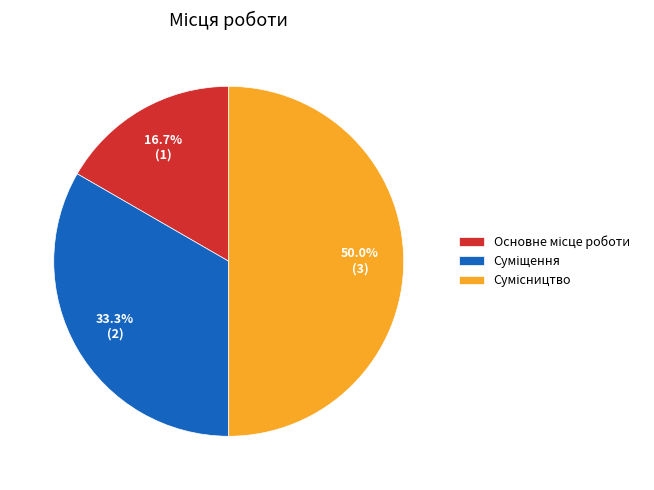

How many segments does this pie chart have?

3